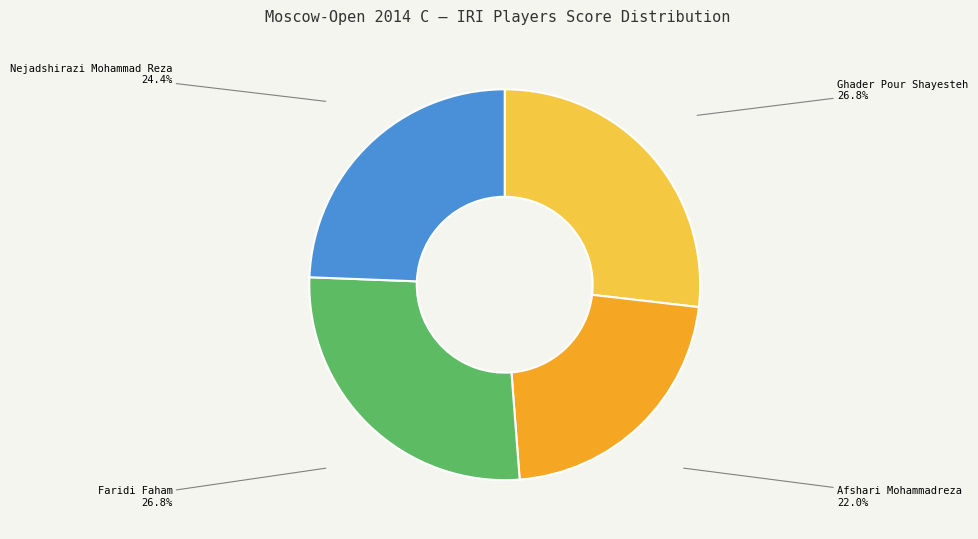

Is there a majority slice in this chart?

No